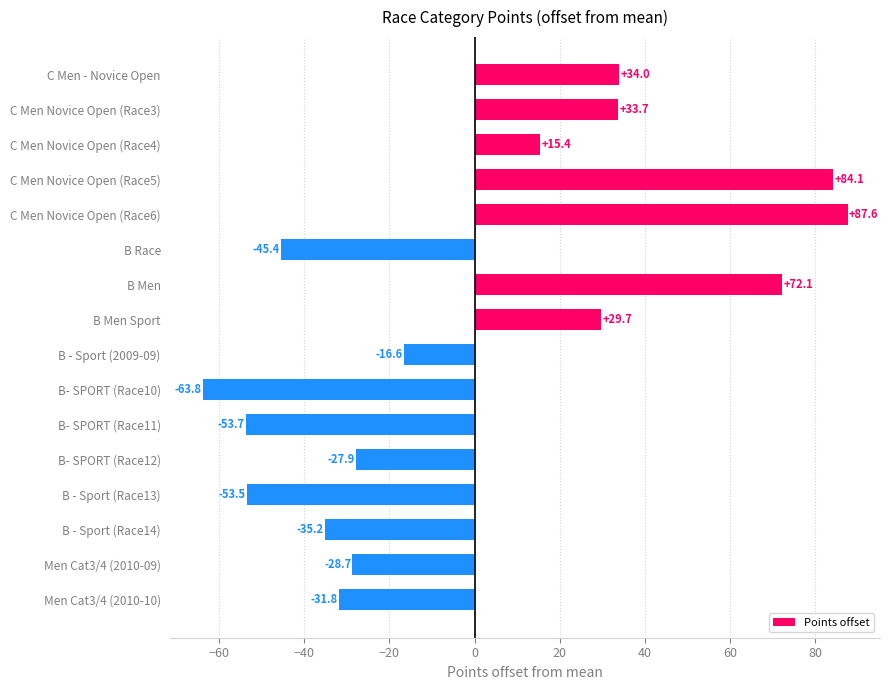

Reading top to bottom, list all the values displayed in this chart.

34.0	33.7	15.4	84.1	87.6	-45.4	72.1	29.7	-16.6	-63.8	-53.7	-27.9	-53.5	-35.2	-28.7	-31.8